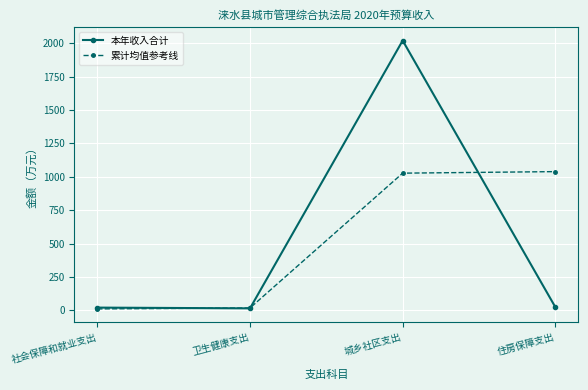

Rank the series by their maximum value, from lowest to highest.

累计均值参考线, 本年收入合计